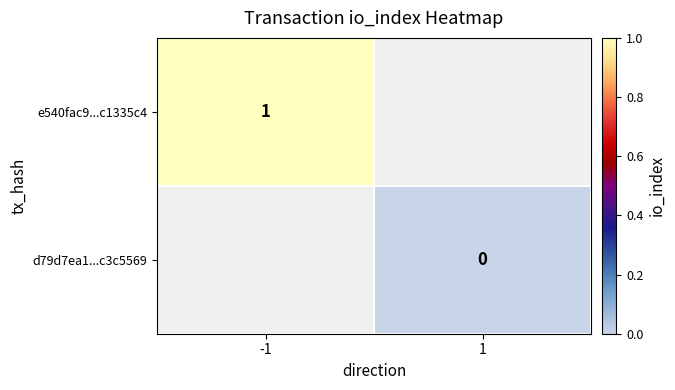

Which series has the widest spread of values?

e540fac9...c1335c4